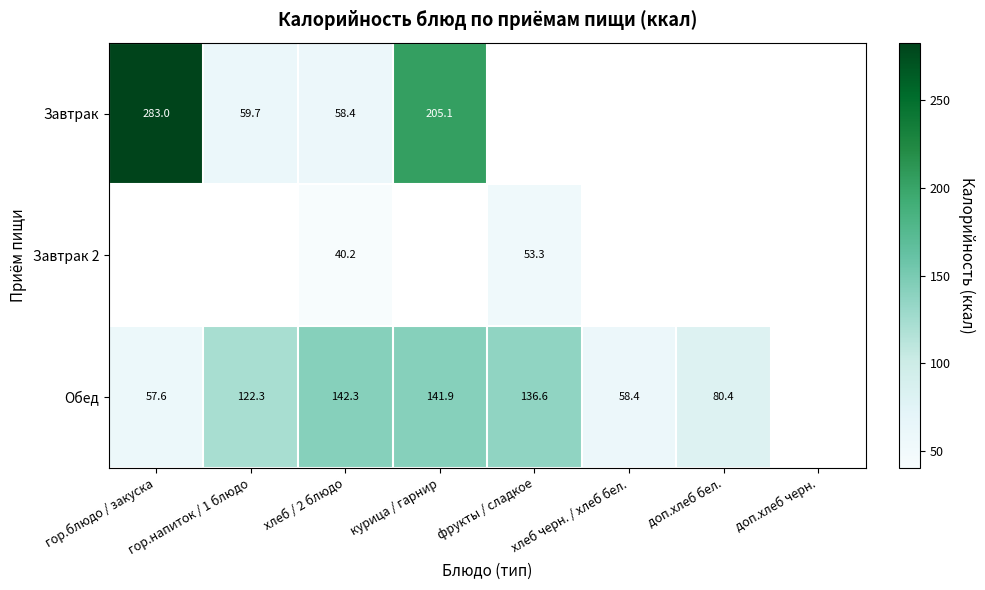

The Завтрак series shows 283.0 at гор.блюдо / закуска. True or false?

True